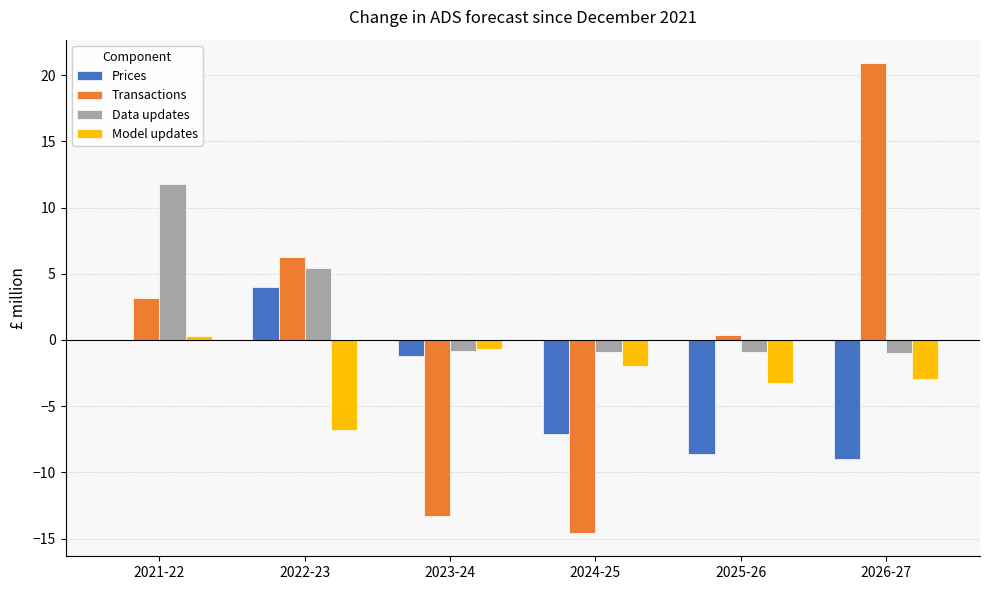

Which category has the highest value across all series?

2026-27